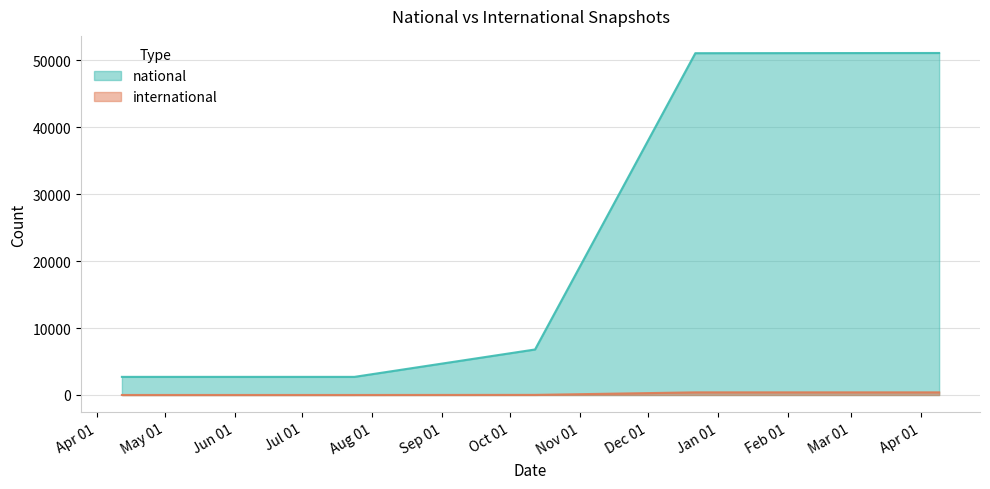

What are all the series names shown in the legend?

national, international